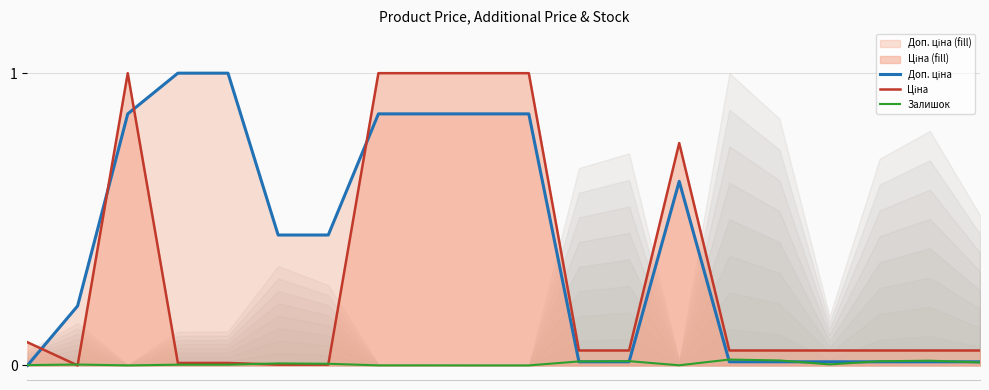

Reading right to left, list all the values displayed in this chart.

Доп. ціна: 0.0	0.0	0.0	0.0	0.0	0.0	0.6	0.0	0.0	0.9	0.9	0.9	0.9	0.4	0.4	1.0	1.0	0.9	0.2	0.0
Ціна: 0.1	0.1	0.1	0.1	0.1	0.1	0.8	0.1	0.1	1.0	1.0	1.0	1.0	0.0	0.0	0.0	0.0	1.0	0.0	0.1
Залишок: 0.0	0.0	0.0	0.0	0.0	0.0	0.0	0.0	0.0	0.0	0.0	0.0	0.0	0.0	0.0	0.0	0.0	0.0	0.0	0.0